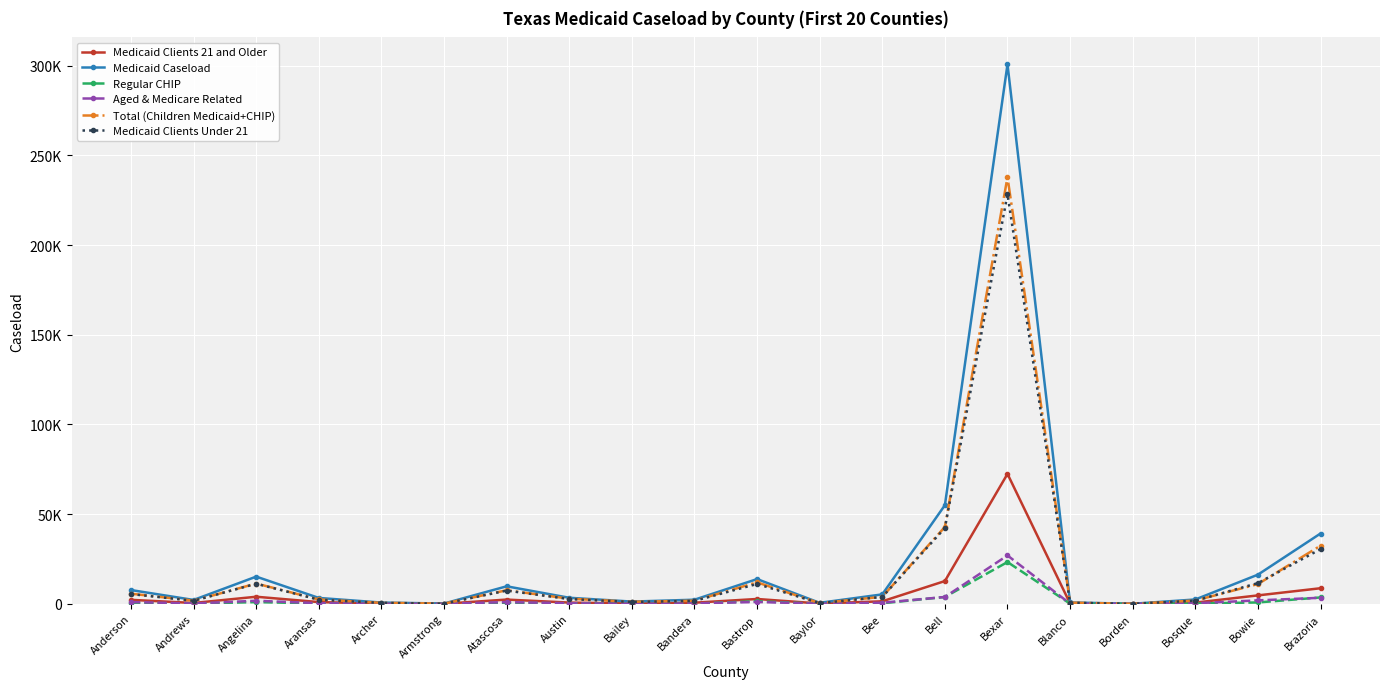

Between Bosque and Bastrop, which is larger?

Bastrop